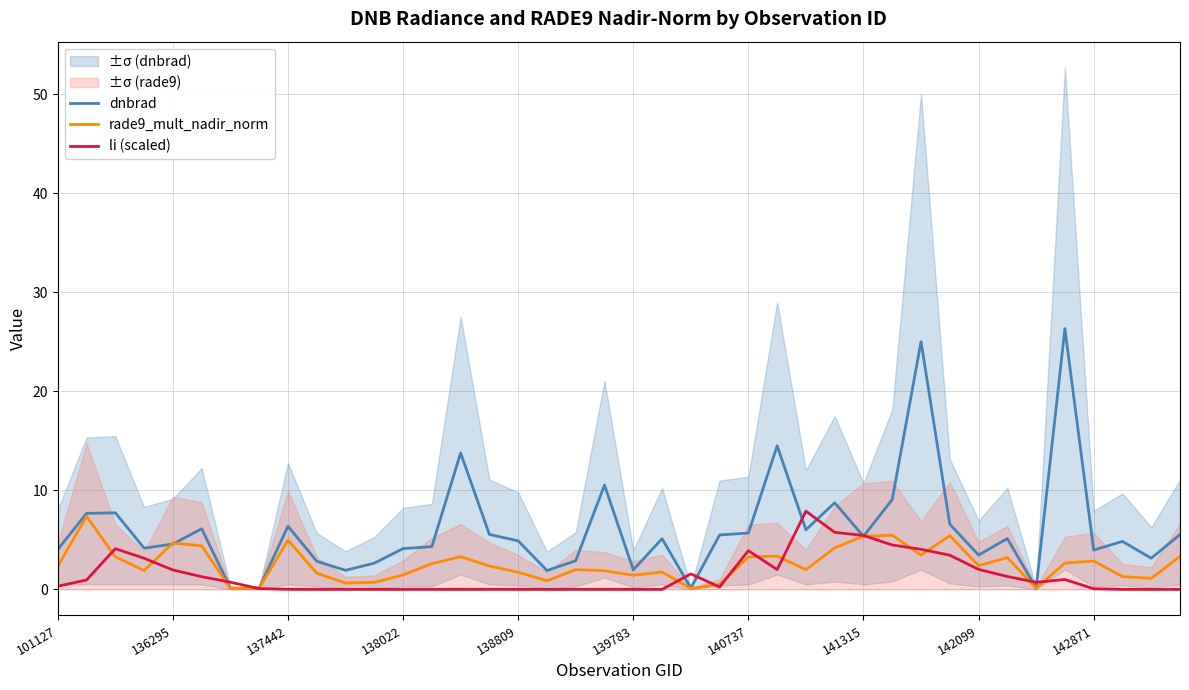

The value of dnbrad at 142871 is 6.1. True or false?

False